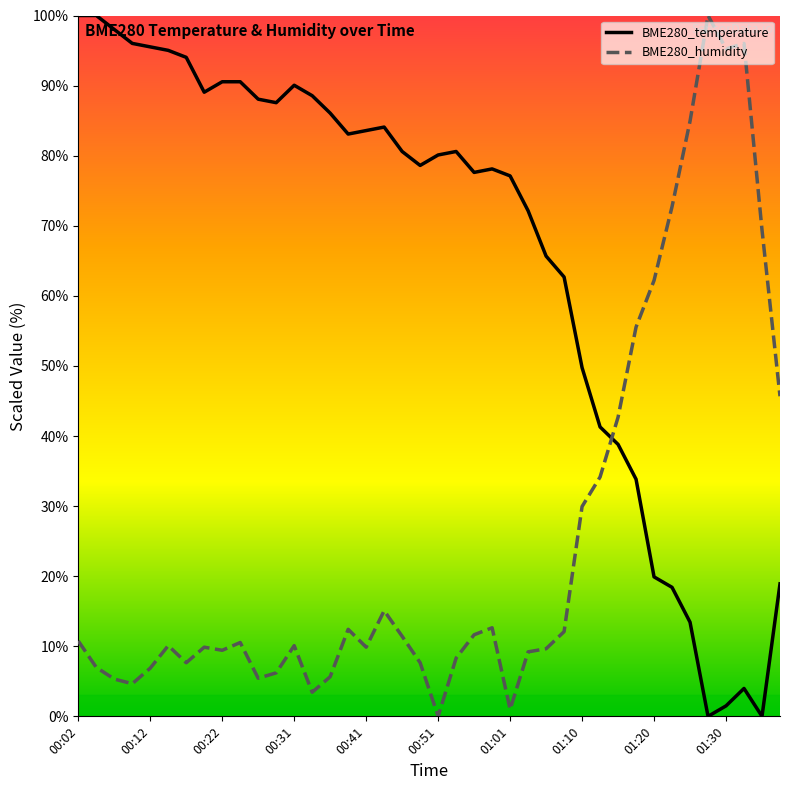

At how many categories does at least one series exceed 53?

36